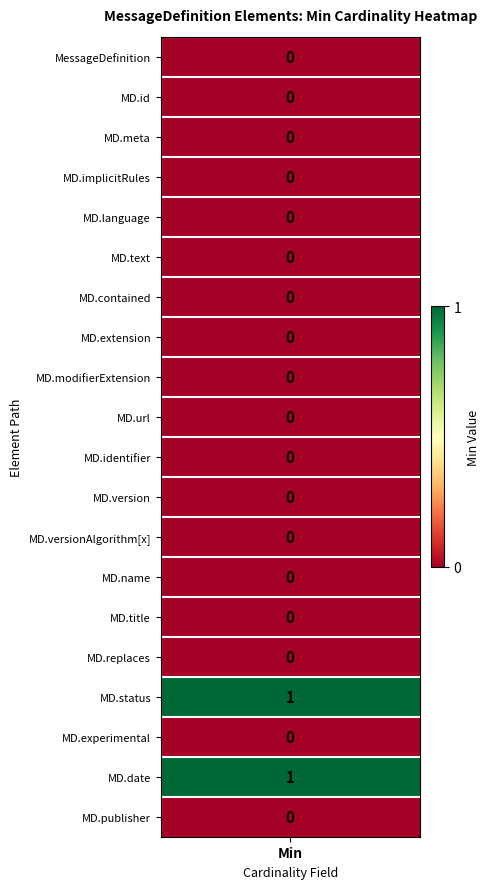

Reading right to left, extract all data points from this chart.

MessageDefinition: 1	0
MessageDefinition.id: 1	0
MessageDefinition.meta: 1	0
MessageDefinition.implicitRules: 1	0
MessageDefinition.language: 1	0
MessageDefinition.text: 1	0
MessageDefinition.contained: 1	0
MessageDefinition.extension: 1	0
MessageDefinition.modifierExtension: 1	0
MessageDefinition.url: 1	0
MessageDefinition.identifier: 1	0
MessageDefinition.version: 1	0
MessageDefinition.versionAlgorithm[x]: 1	0
MessageDefinition.name: 1	0
MessageDefinition.title: 1	0
MessageDefinition.replaces: 1	0
MessageDefinition.status: 1	1
MessageDefinition.experimental: 1	0
MessageDefinition.date: 1	1
MessageDefinition.publisher: 1	0